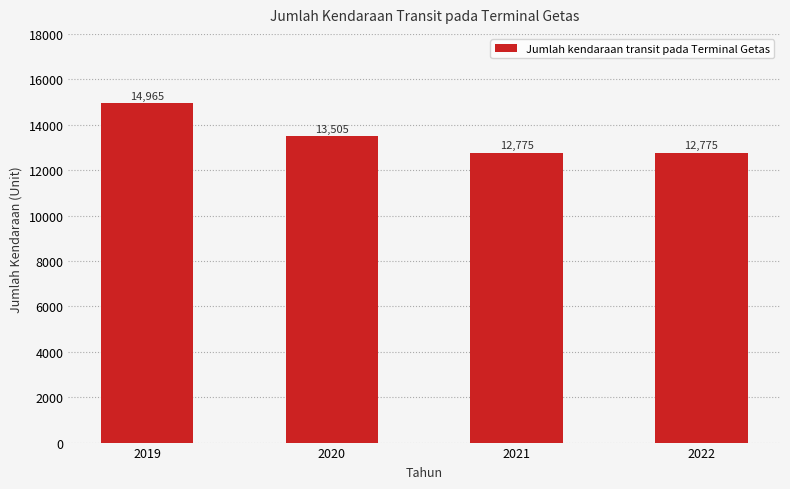

What is the sum of all values?

54020